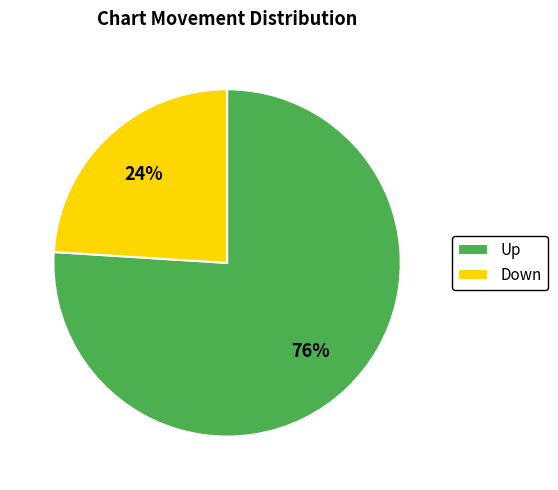

Is there a majority slice in this chart?

Yes